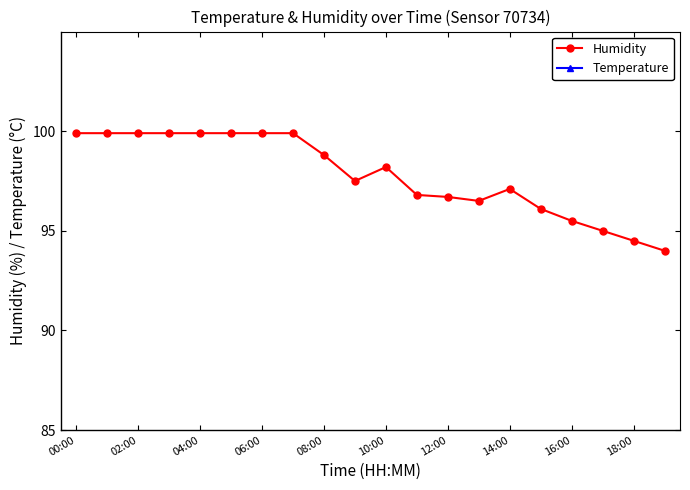

Is the value of Temperature at 19 greater than the value of Humidity at 15?

No